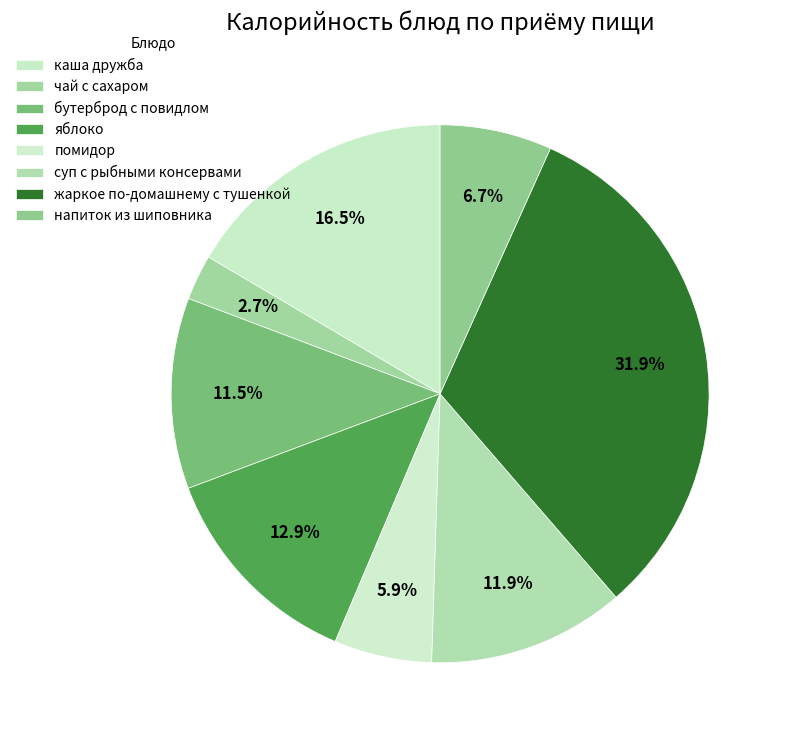

How many slices are in this pie chart?

8